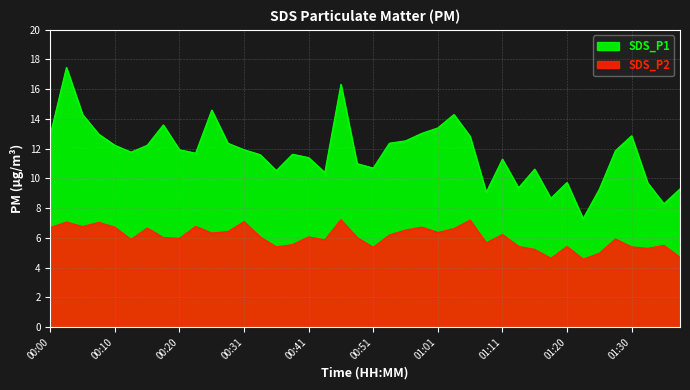

How many data points in SDS_P2 are above 6?

22